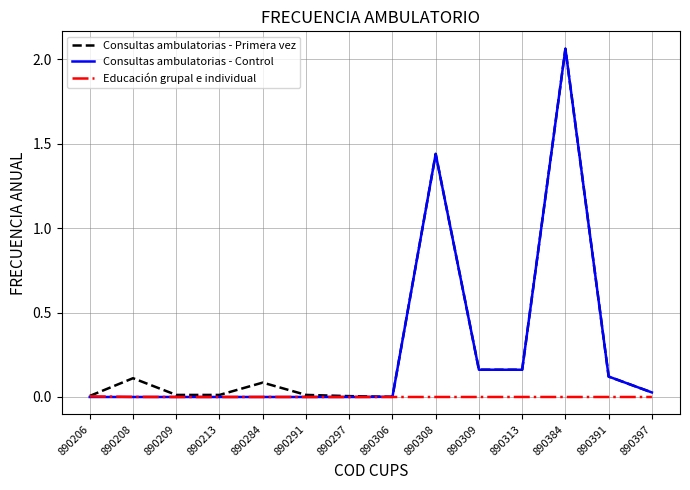

Is the value of Educación grupal e individual at 890384 greater than the value of Consultas ambulatorias - Control at 890313?

No